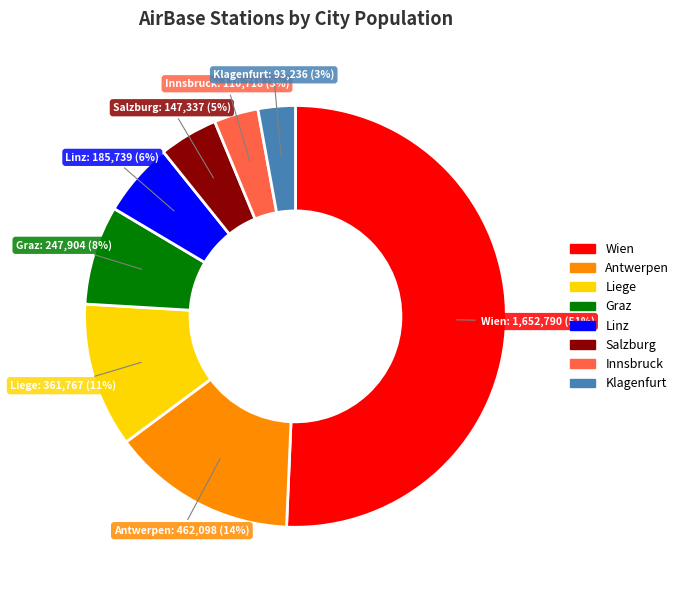

The Graz slice represents 17% of the pie. True or false?

False